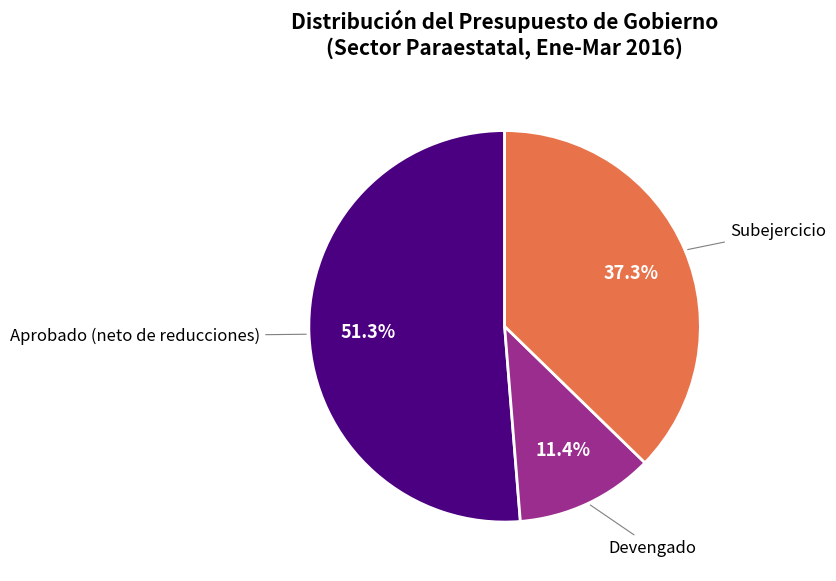

How many slices are in this pie chart?

3